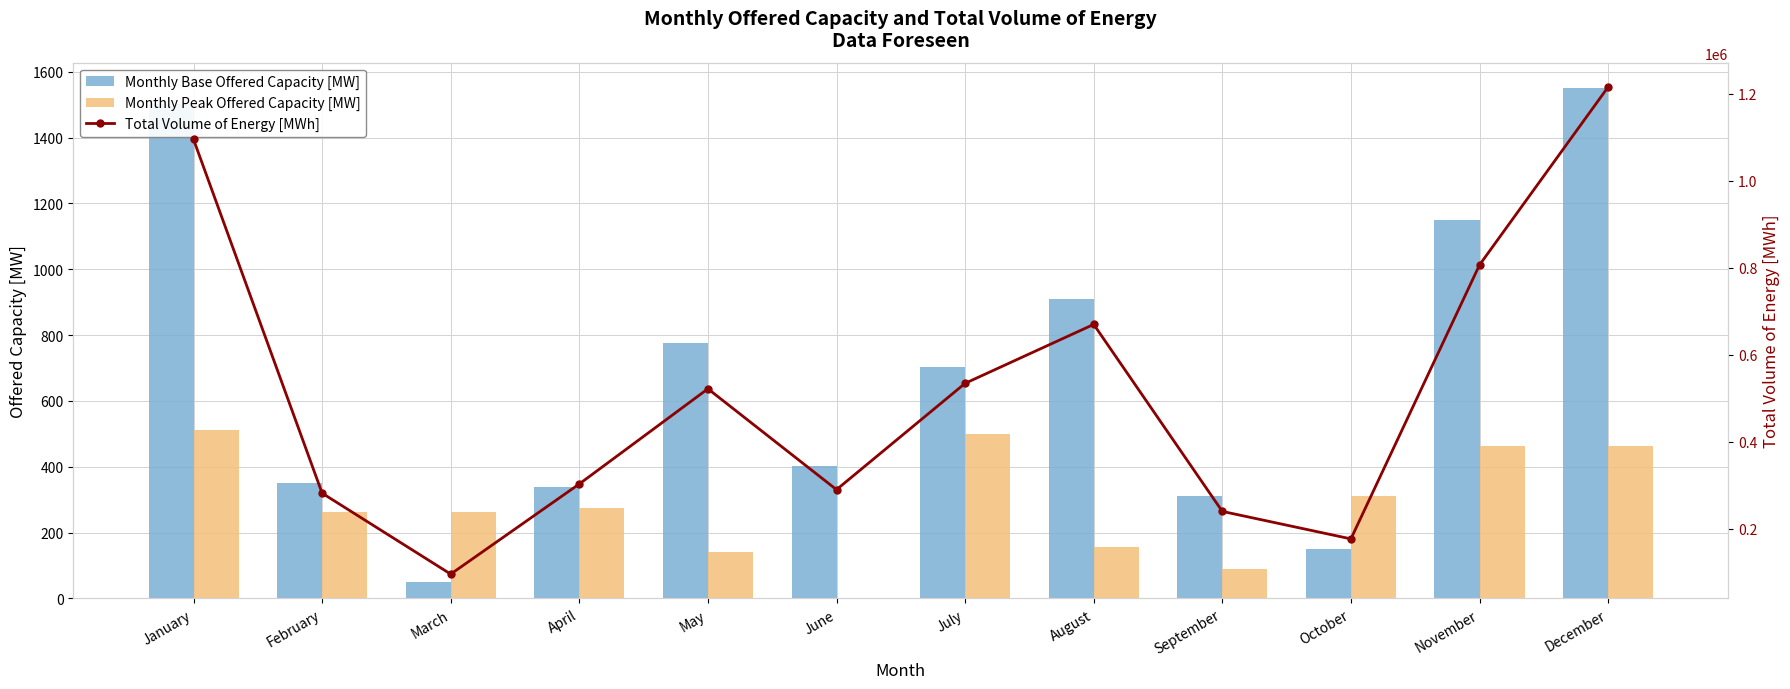

What is the total value across all series at September?

239790